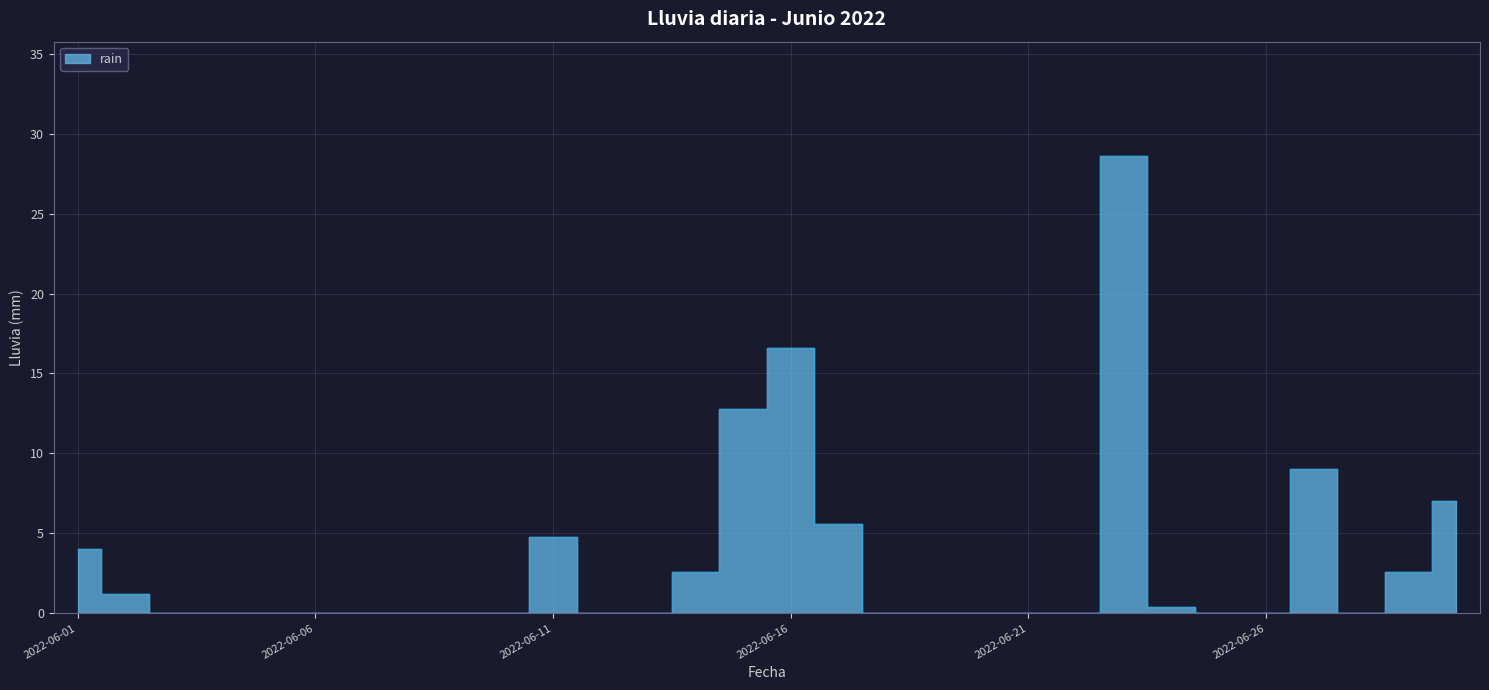

How many data points are above 0?

12